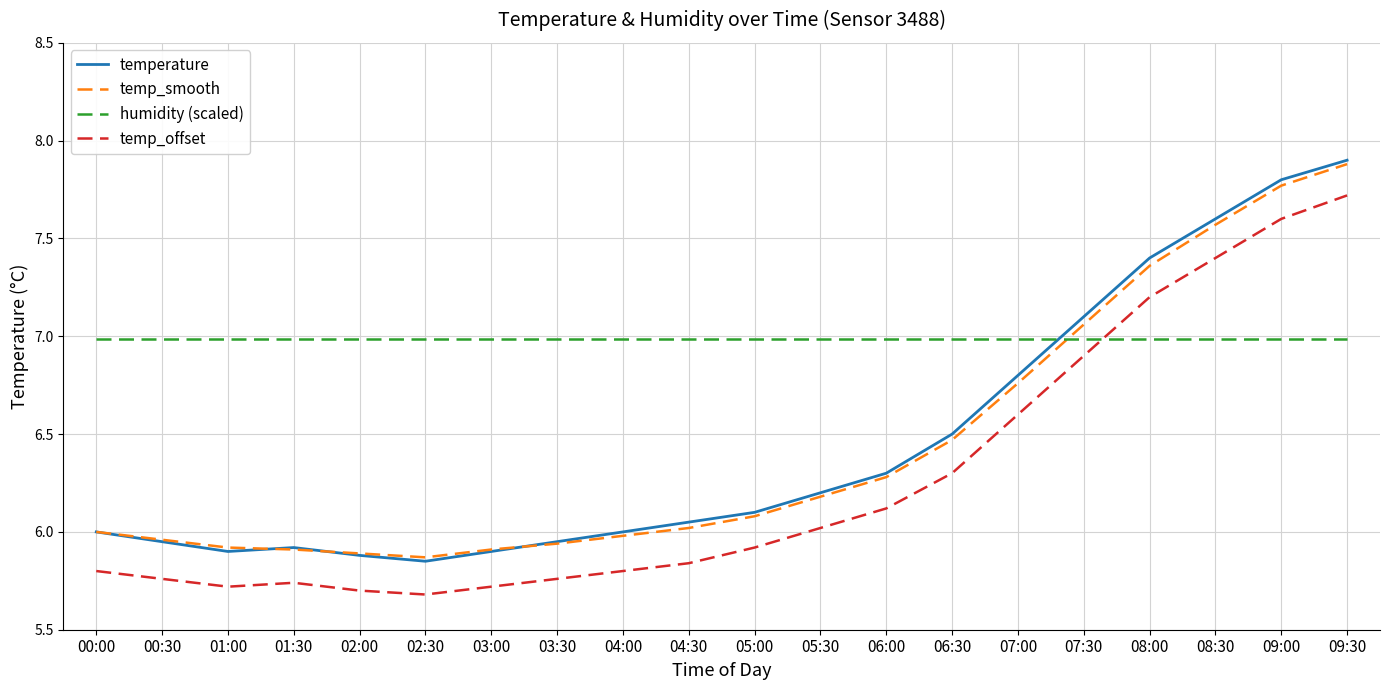

Which series has the largest range (max minus min)?

temperature